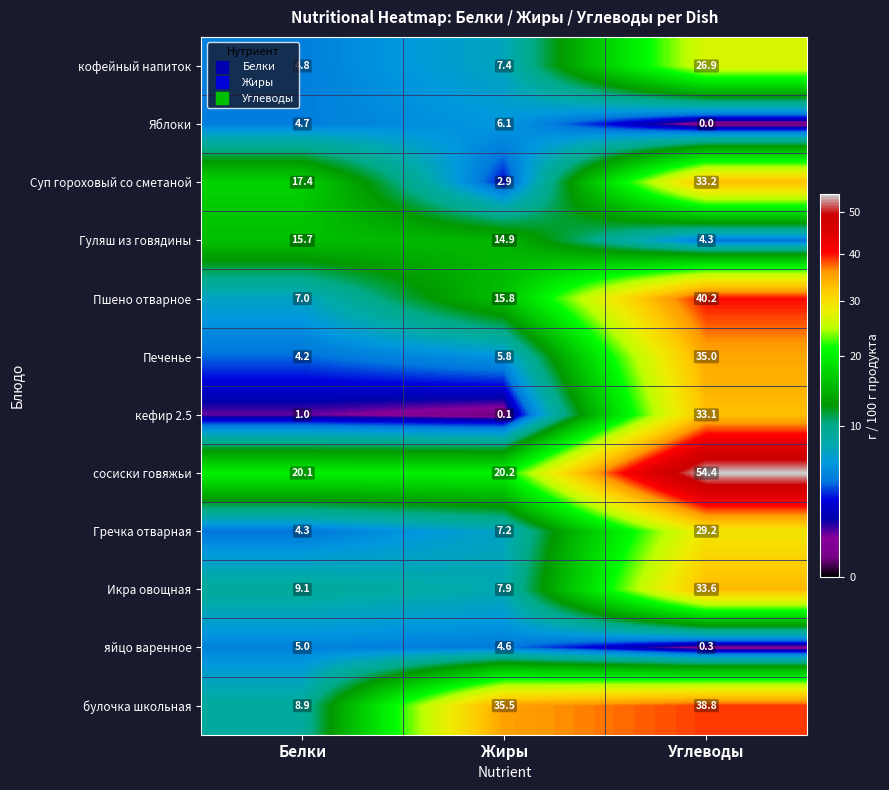

What is the greatest value displayed?

54.4